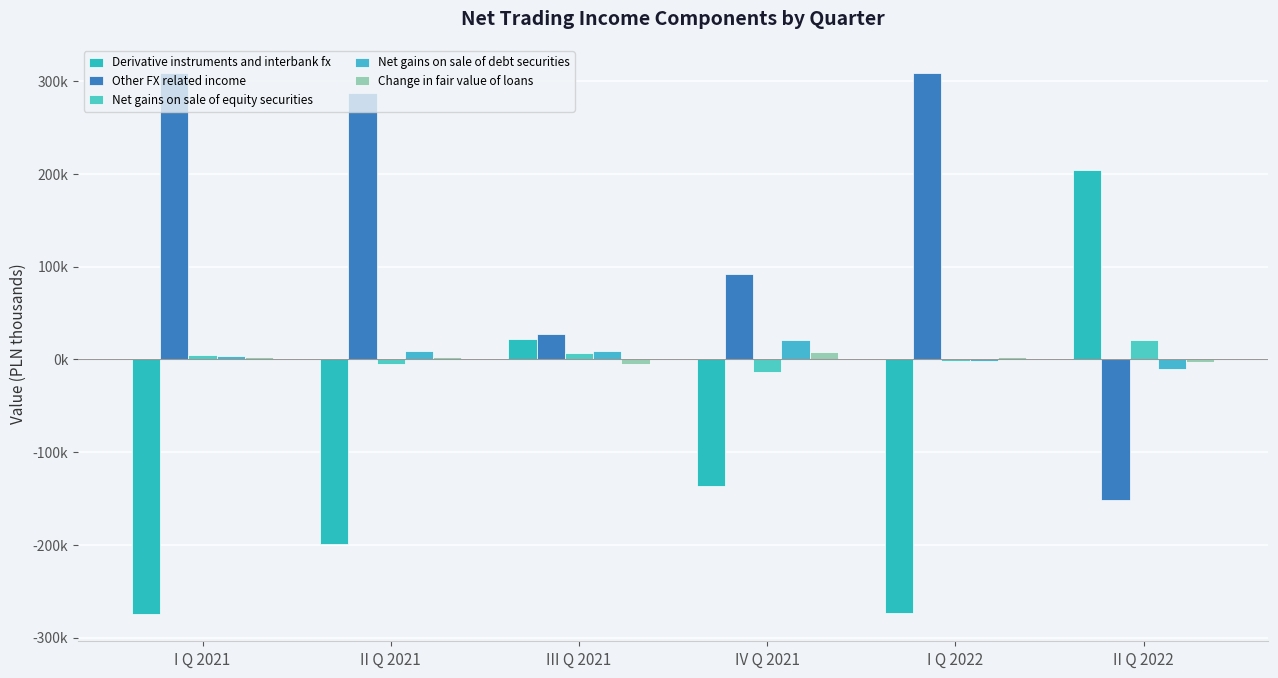

Are the bars horizontal?

No